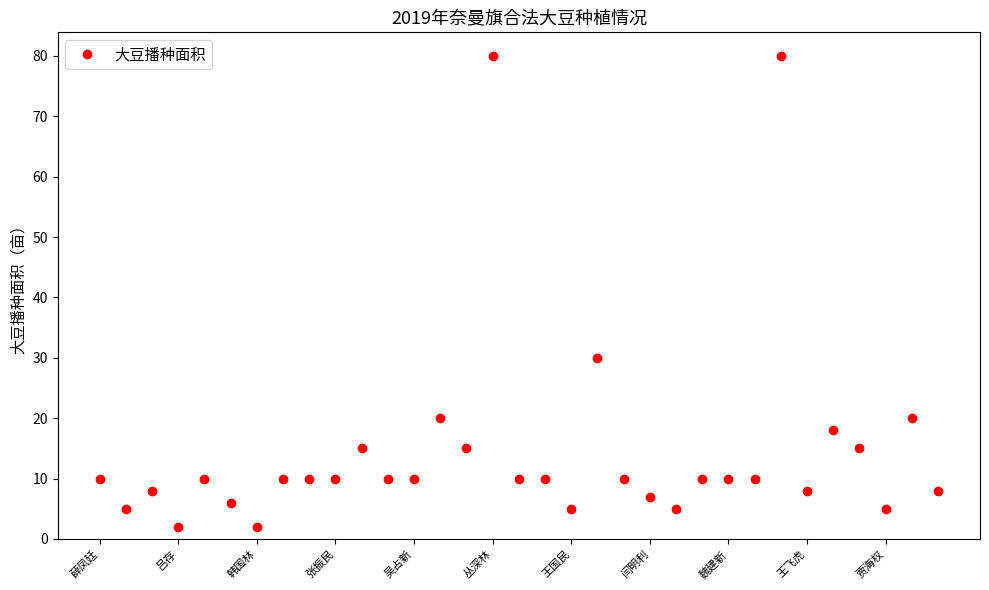

What is the difference between the second highest and second lowest values?

78